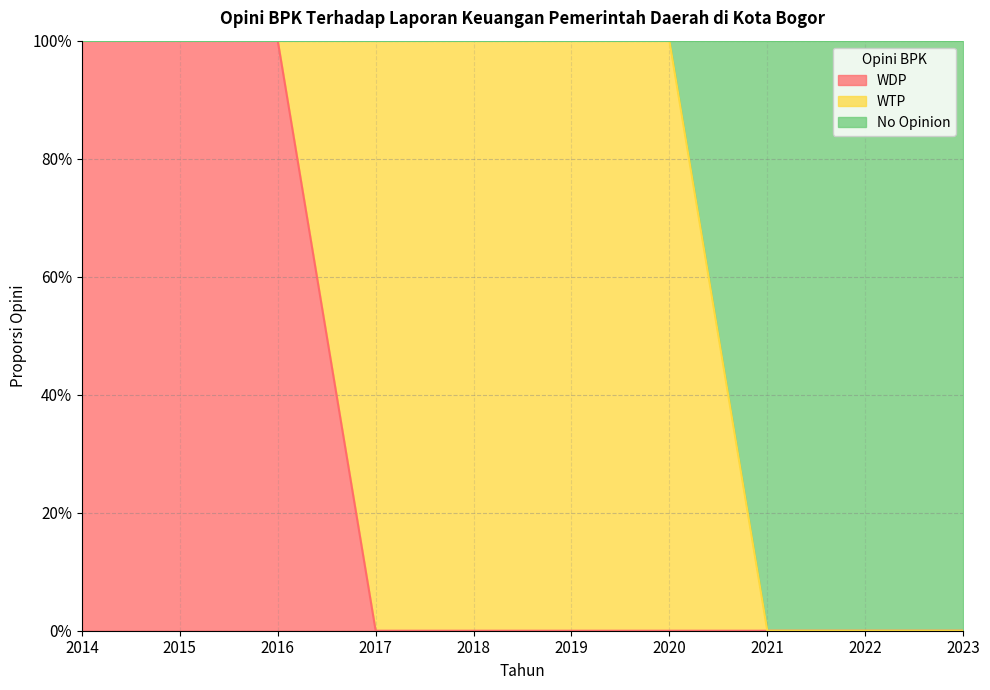

Does the chart have visible grid lines?

Yes